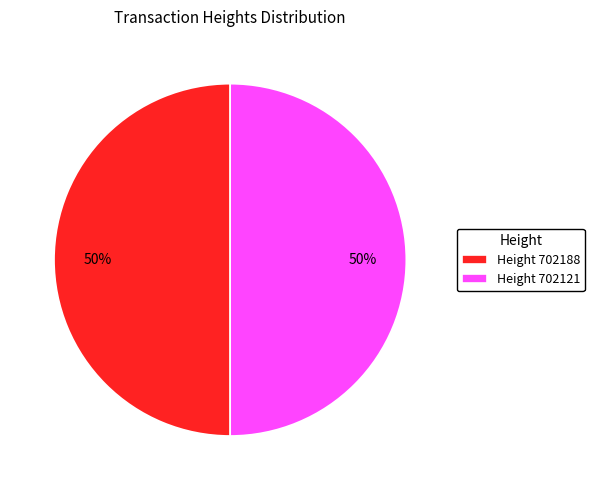

To the nearest percent, what is the average slice percentage?

50%